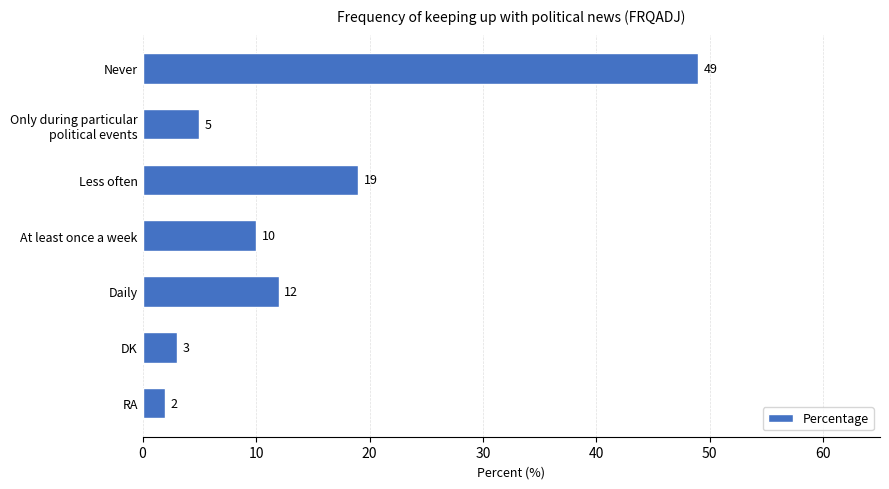

Which label corresponds to the smallest value in the chart?

RA